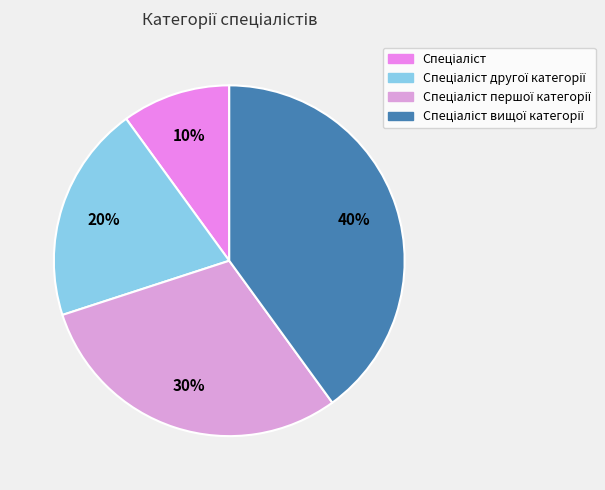

To the nearest percent, what percentage of the pie is Спеціаліст?

10%